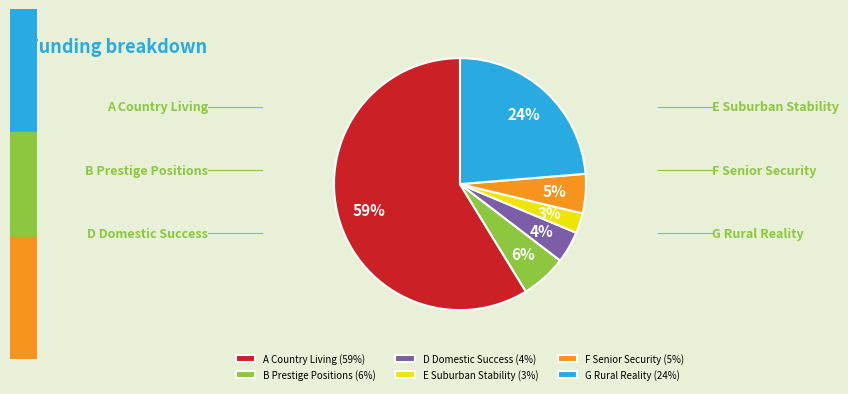

Between G Rural Reality (24%) and F Senior Security (5%), which is larger?

G Rural Reality (24%)